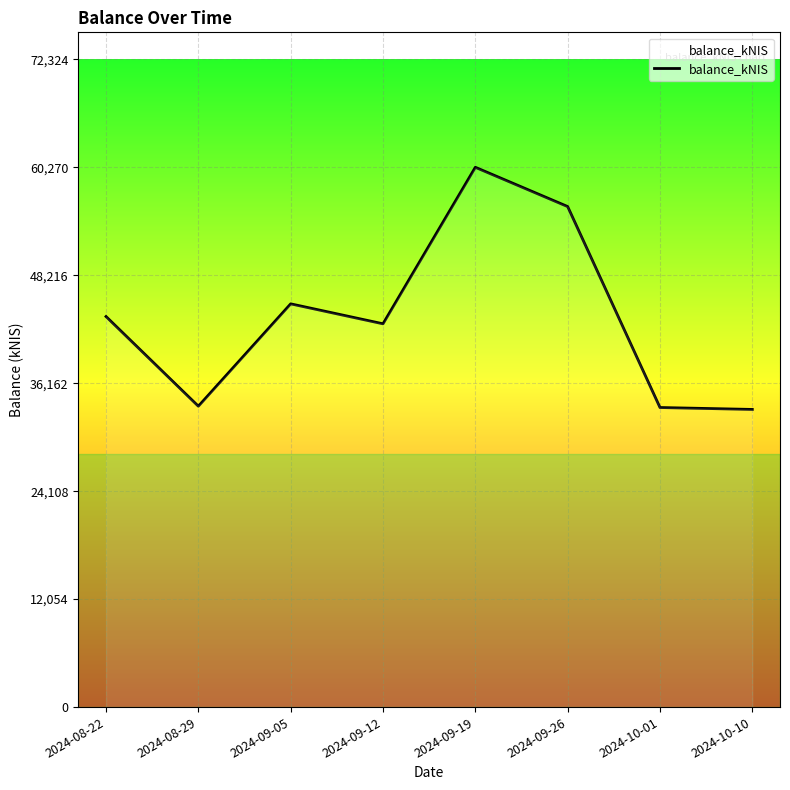

The chart shows a value of 27559.8 at 2024-09-12. True or false?

False